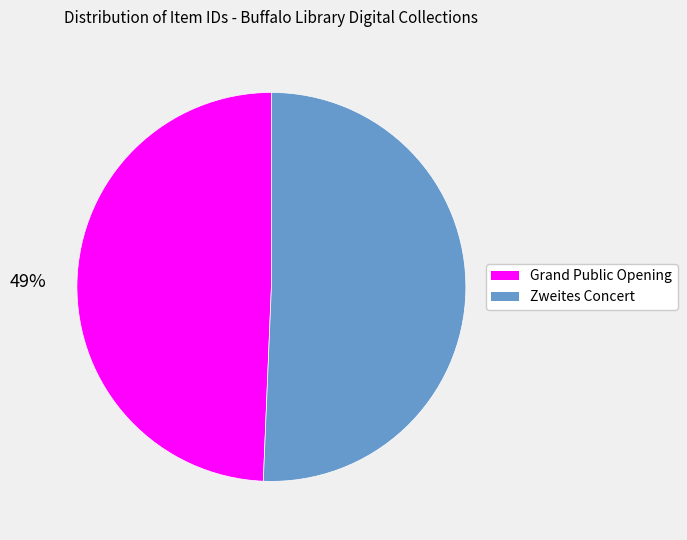

Does any single category account for the majority?

Yes